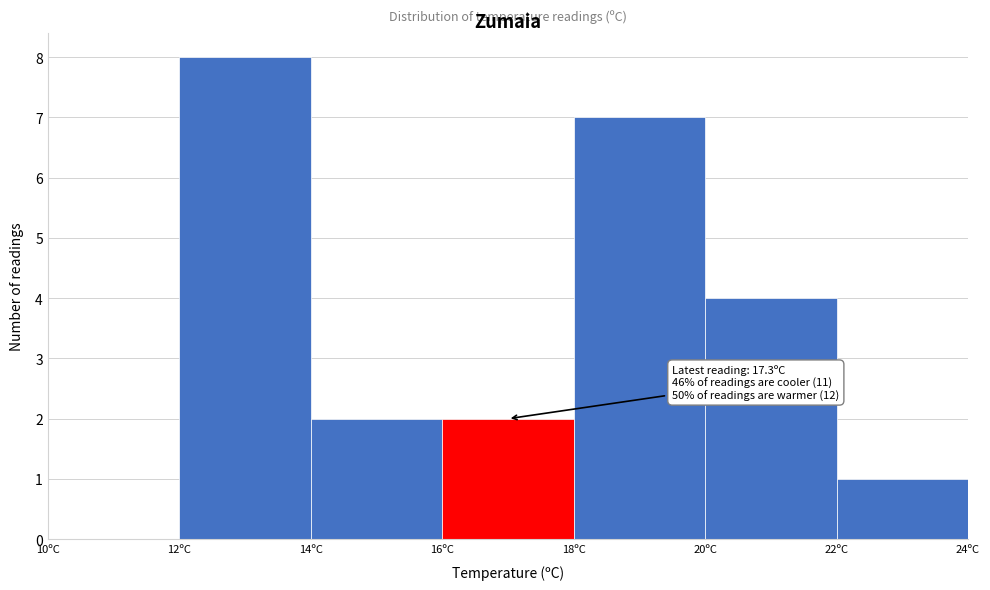

Which range on the x-axis has the tallest bar?

12 to 14